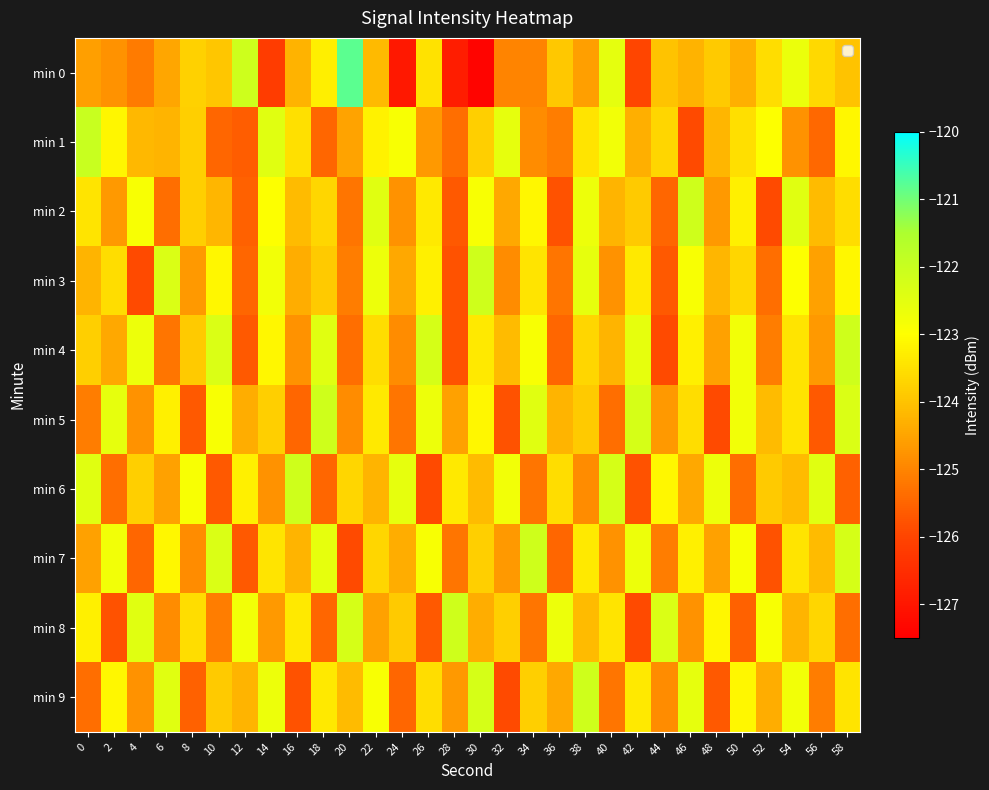

Reading left to right, list all the values displayed in this chart.

min 0: 0=-124.6	2=-124.8	4=-125.1	6=-124.5	8=-123.8	10=-123.9	12=-122.1	14=-126.2	16=-124.3	18=-123.3	20=-120.8	22=-124.1	24=-126.9	26=-123.5	28=-126.9	30=-127.4	32=-125.0	34=-125.0	36=-123.9	38=-124.6	40=-122.5	42=-126.0	44=-124.0	46=-124.2	48=-123.9	50=-124.3	52=-123.6	54=-122.6	56=-123.6	58=-124.0
min 1: 0=-122.0	2=-123.1	4=-124.2	6=-124.2	8=-123.8	10=-125.4	12=-125.6	14=-122.4	16=-123.5	18=-125.5	20=-124.5	22=-123.2	24=-122.9	26=-124.7	28=-125.3	30=-123.8	32=-122.6	34=-124.9	36=-125.1	38=-123.5	40=-122.8	42=-124.3	44=-123.7	46=-125.9	48=-124.2	50=-123.5	52=-123.0	54=-124.8	56=-125.4	58=-123.1
min 2: 0=-123.5	2=-124.7	4=-122.9	6=-125.3	8=-123.8	10=-124.2	12=-125.6	14=-123.0	16=-124.1	18=-123.7	20=-125.2	22=-122.5	24=-124.8	26=-123.3	28=-125.7	30=-122.9	32=-124.5	34=-123.1	36=-125.8	38=-122.7	40=-124.2	42=-123.9	44=-125.5	46=-122.1	48=-124.7	50=-123.2	52=-125.9	54=-122.5	56=-124.1	58=-123.6
min 3: 0=-124.2	2=-123.6	4=-125.9	6=-122.3	8=-124.7	10=-123.1	12=-125.5	14=-122.8	16=-124.3	18=-123.9	20=-125.1	22=-122.7	24=-124.5	26=-123.2	28=-125.8	30=-122.1	32=-124.9	34=-123.5	36=-125.2	38=-122.6	40=-124.8	42=-123.3	44=-125.7	46=-122.9	48=-124.2	50=-123.7	52=-125.3	54=-123.0	56=-124.6	58=-123.1
min 4: 0=-123.8	2=-124.5	4=-122.7	6=-125.2	8=-123.9	10=-122.3	12=-125.7	14=-123.1	16=-124.8	18=-122.5	20=-125.3	22=-123.6	24=-124.9	26=-122.2	28=-125.8	30=-123.3	32=-124.1	34=-122.9	36=-125.5	38=-123.7	40=-124.2	42=-122.6	44=-125.9	46=-123.2	48=-124.6	50=-122.8	52=-125.1	54=-123.5	56=-124.7	58=-122.1
min 5: 0=-125.1	2=-122.6	4=-124.8	6=-123.2	8=-125.7	10=-122.9	12=-124.3	14=-123.8	16=-125.5	18=-122.1	20=-124.9	22=-123.3	24=-125.2	26=-122.7	28=-124.6	30=-123.1	32=-125.8	34=-122.5	36=-124.2	38=-123.9	40=-125.3	42=-122.2	44=-124.7	46=-123.6	48=-125.9	50=-122.8	52=-124.1	54=-123.5	56=-125.7	58=-122.3
min 6: 0=-122.5	2=-125.3	4=-123.8	6=-124.6	8=-122.9	10=-125.7	12=-123.2	14=-124.8	16=-122.1	18=-125.5	20=-123.7	22=-124.2	24=-122.6	26=-125.9	28=-123.3	30=-124.1	32=-122.8	34=-125.2	36=-123.6	38=-124.9	40=-122.2	42=-125.8	44=-123.1	46=-124.5	48=-122.7	50=-125.3	52=-123.9	54=-124.1	56=-122.5	58=-125.6
min 7: 0=-124.6	2=-122.8	4=-125.5	6=-123.1	8=-124.9	10=-122.3	12=-125.7	14=-123.5	16=-124.2	18=-122.6	20=-125.9	22=-123.7	24=-124.3	26=-122.9	28=-125.2	30=-123.8	32=-124.7	34=-122.1	36=-125.5	38=-123.3	40=-124.8	42=-122.7	44=-125.1	46=-123.2	48=-124.6	50=-122.9	52=-125.8	54=-123.5	56=-124.1	58=-122.2
min 8: 0=-123.2	2=-125.8	4=-122.5	6=-124.9	8=-123.6	10=-125.1	12=-122.8	14=-124.7	16=-123.3	18=-125.5	20=-122.2	22=-124.6	24=-123.9	26=-125.7	28=-122.1	30=-124.3	32=-123.8	34=-125.2	36=-122.7	38=-124.1	40=-123.5	42=-125.9	44=-122.3	46=-124.8	48=-123.1	50=-125.6	52=-122.9	54=-124.2	56=-123.7	58=-125.3
min 9: 0=-125.3	2=-123.1	4=-124.8	6=-122.5	8=-125.6	10=-123.9	12=-124.2	14=-122.7	16=-125.8	18=-123.3	20=-124.1	22=-122.9	24=-125.5	26=-123.6	28=-124.7	30=-122.2	32=-125.9	34=-123.8	36=-124.5	38=-122.1	40=-125.2	42=-123.3	44=-124.9	46=-122.6	48=-125.7	50=-123.1	52=-124.3	54=-122.8	56=-125.1	58=-123.5